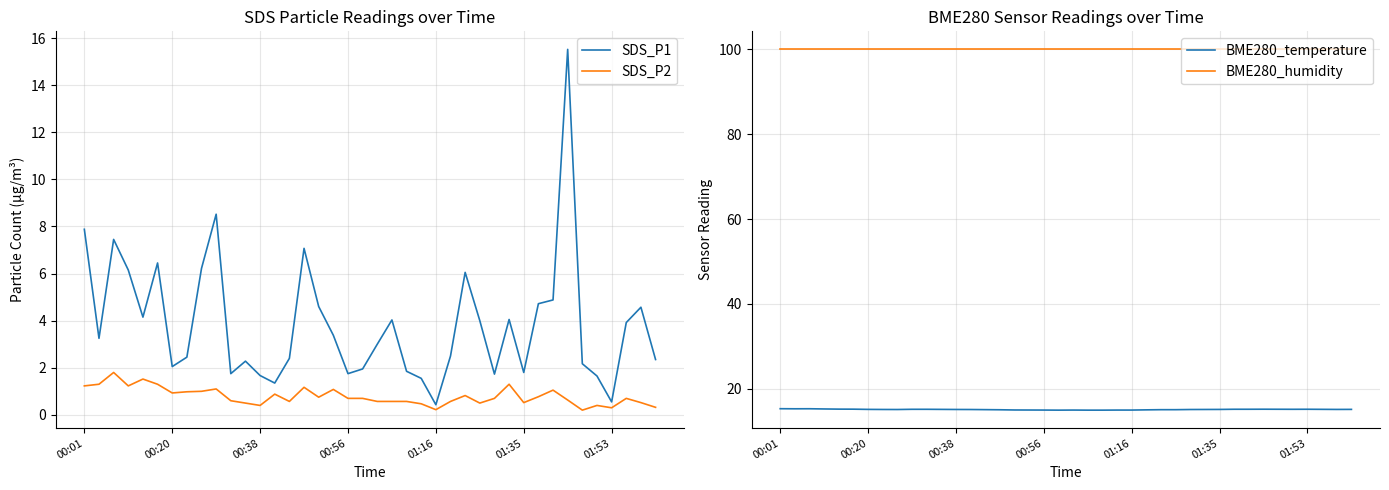

How many series are shown in this chart?

4